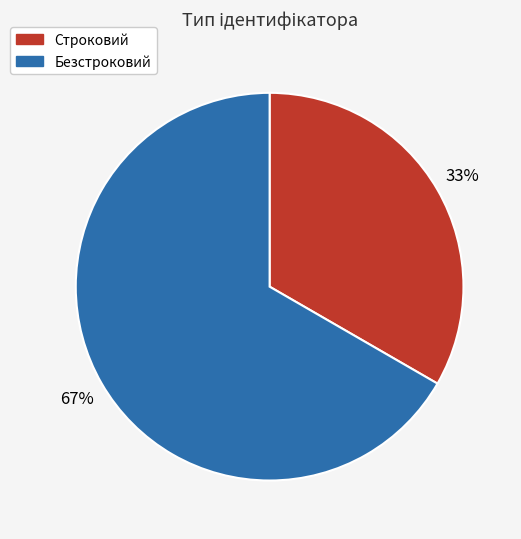

Is the sum of Строковий and Безстроковий greater than half?

Yes